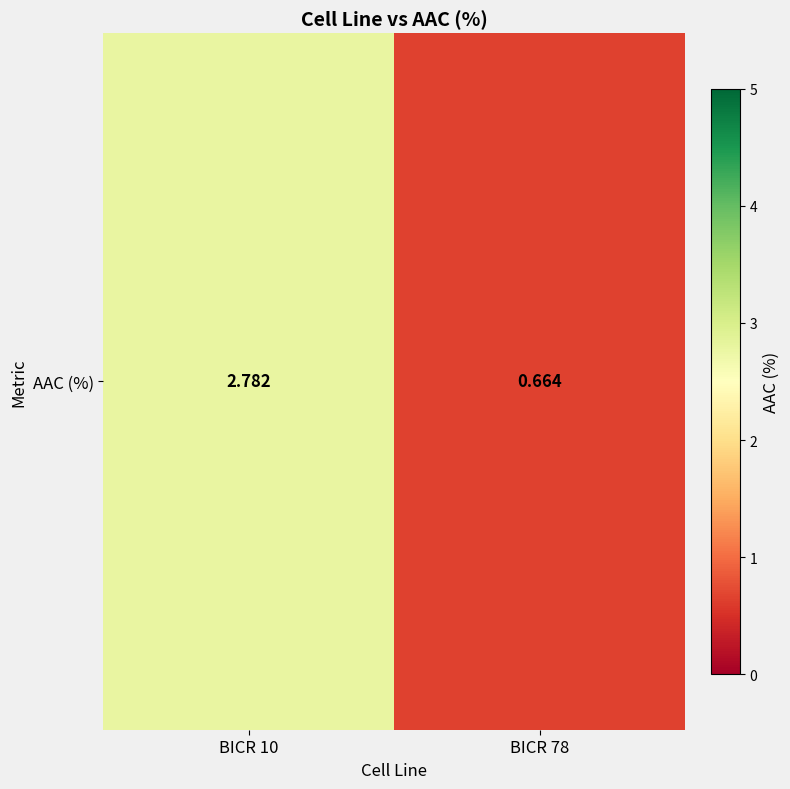

List the labels in order of value, smallest first.

BICR 78, BICR 10